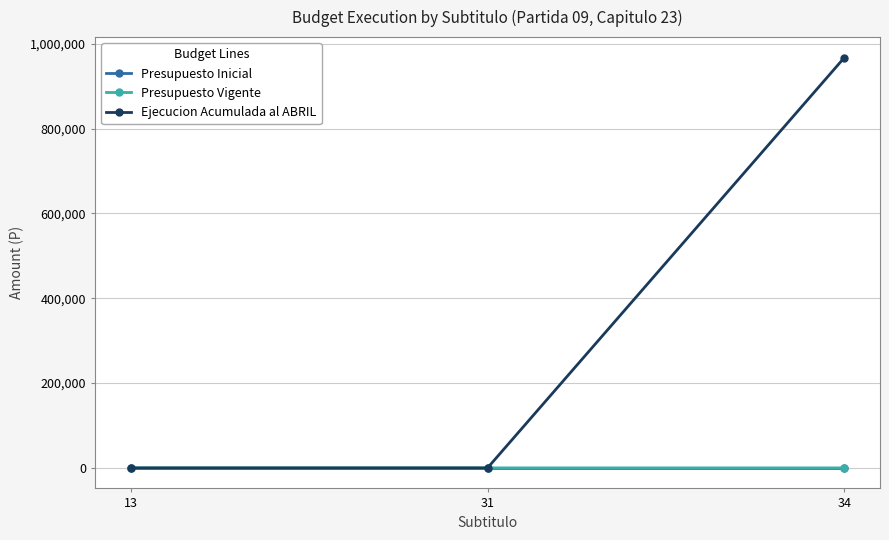

What is the difference between the maximum and second lowest values in the Ejecucion Acumulada al ABRIL series?

967356